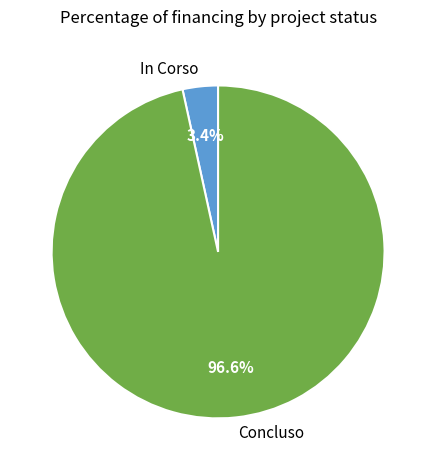

How many slices are in this pie chart?

2